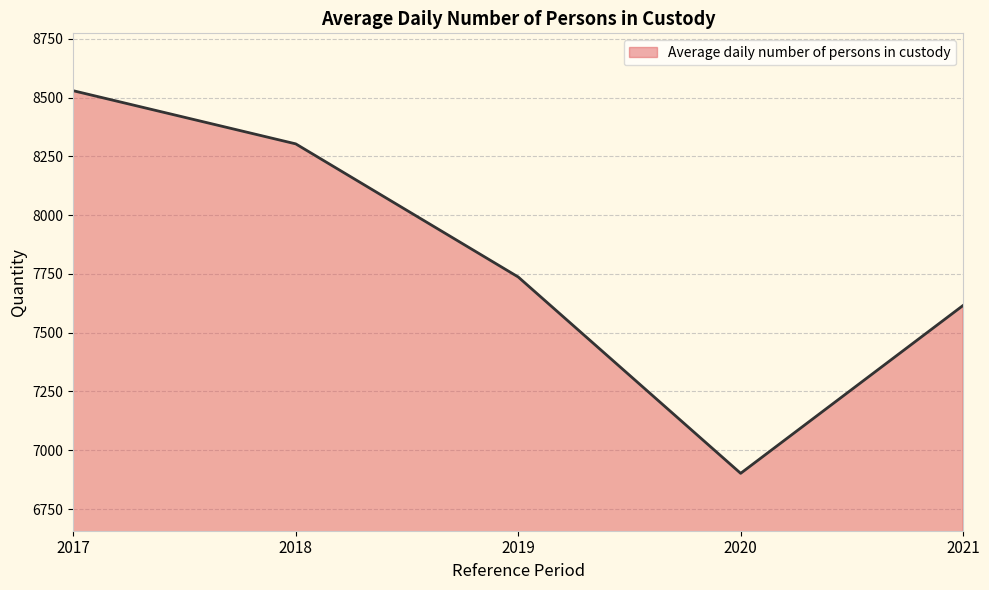

Rank the categories by value from lowest to highest.

2020, 2021, 2019, 2018, 2017